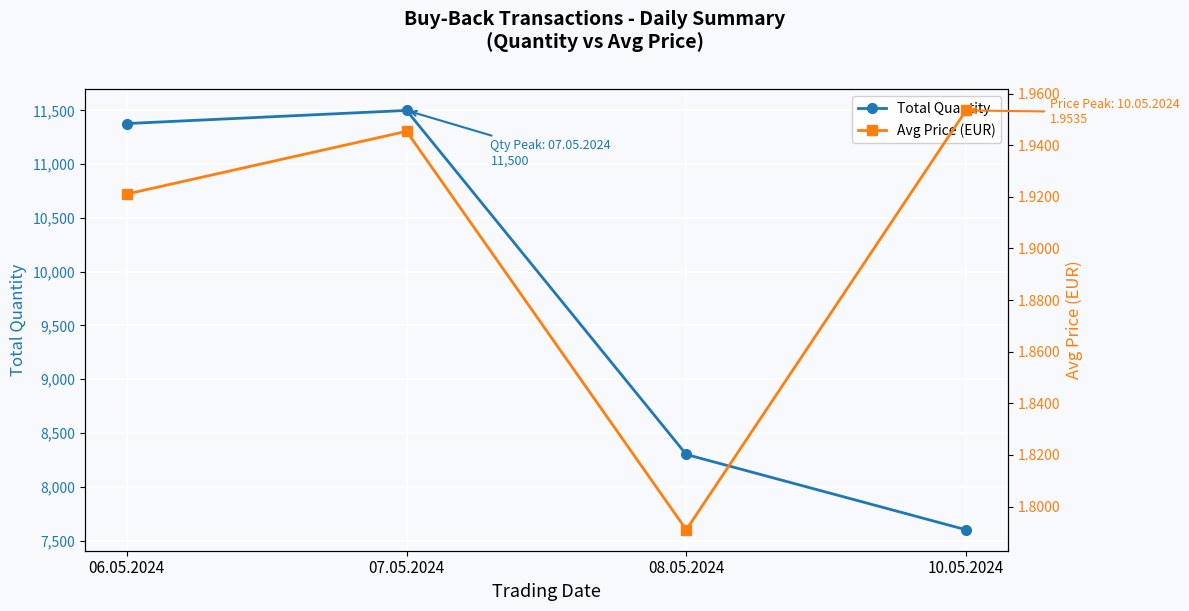

List the series in order of their overall mean, lowest first.

Avg Price (EUR), Total Quantity